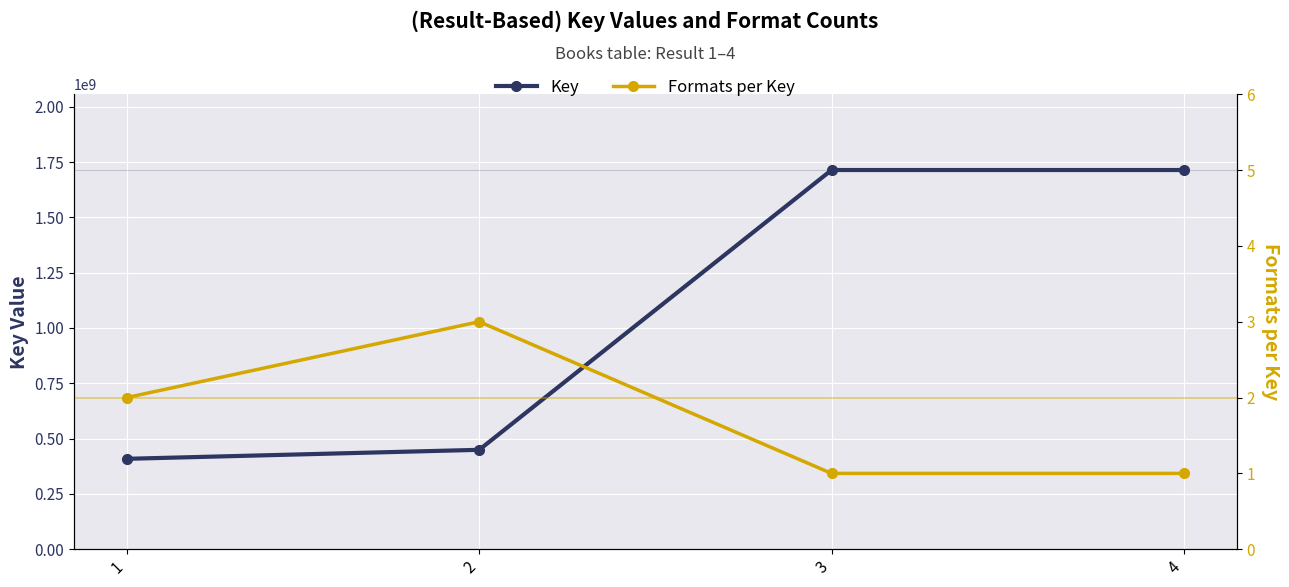

Is the value of Formats per Key at 4 greater than the value of Key at 3?

No